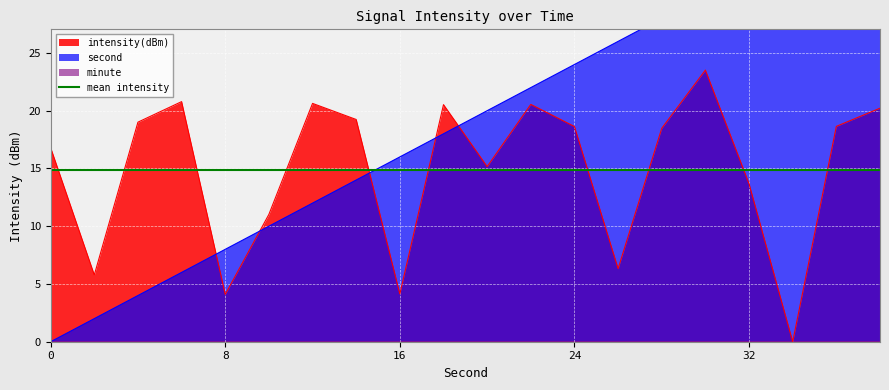

True or false: second has a value of 16.2 at 24.

False